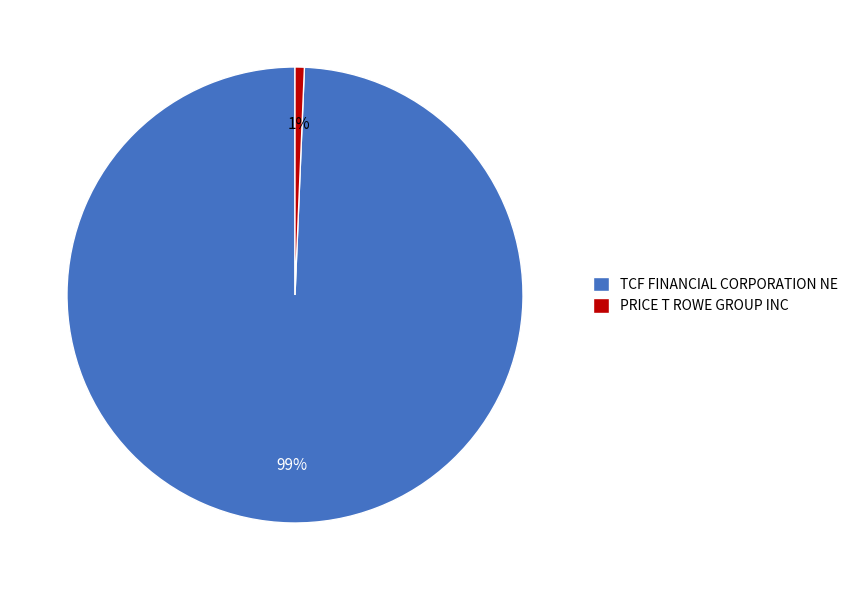

How many slices are in this pie chart?

2